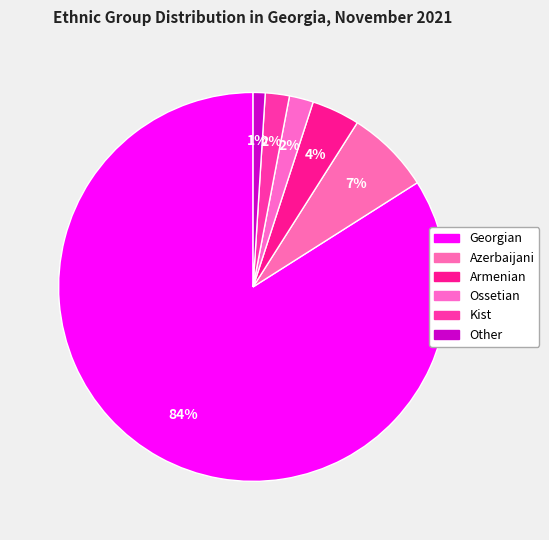

How many slices are in this pie chart?

6